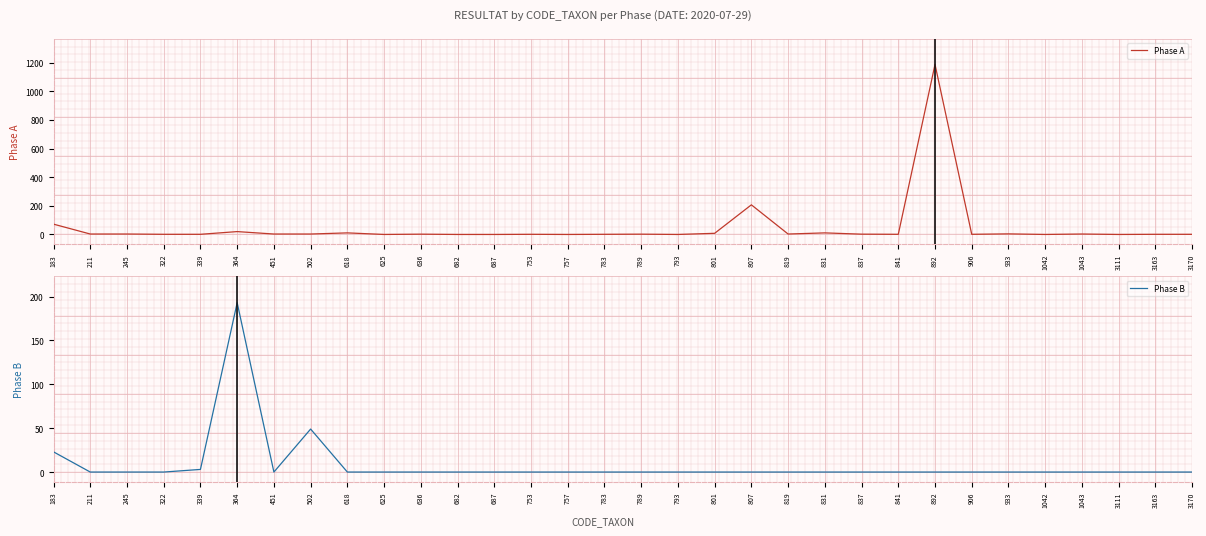

After their last crossing, which series has the higher values: Phase B or Phase A?

Phase A